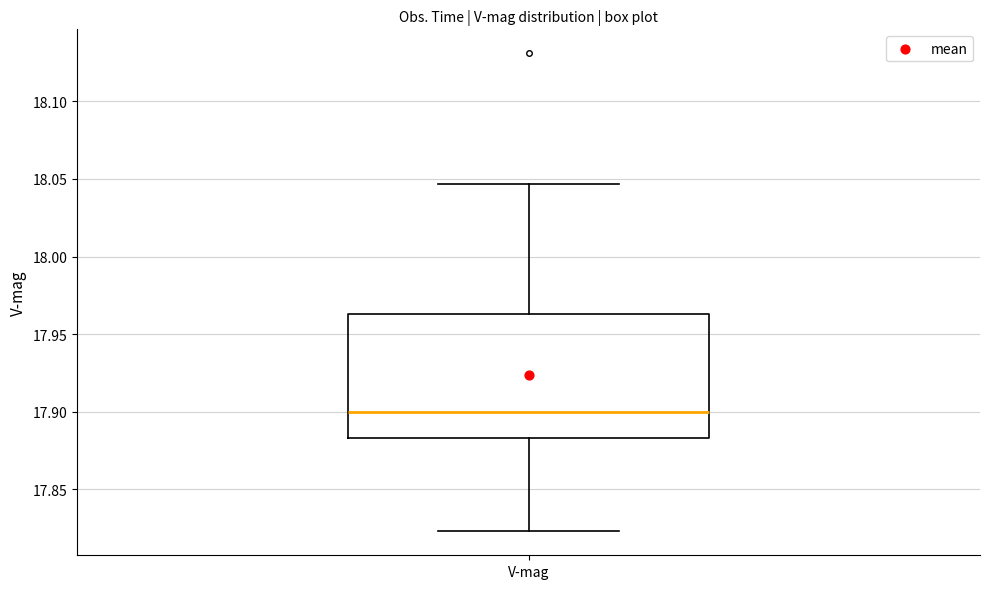

Transcribe this box plot: give where the median line is, the range the box spans, and where the two whiskers end, as read against the y-axis. The values are not printed on the chart, so give them approximately, as read against the axis.

median 17.900, box 17.885 to 17.965, whiskers 17.825 to 18.045